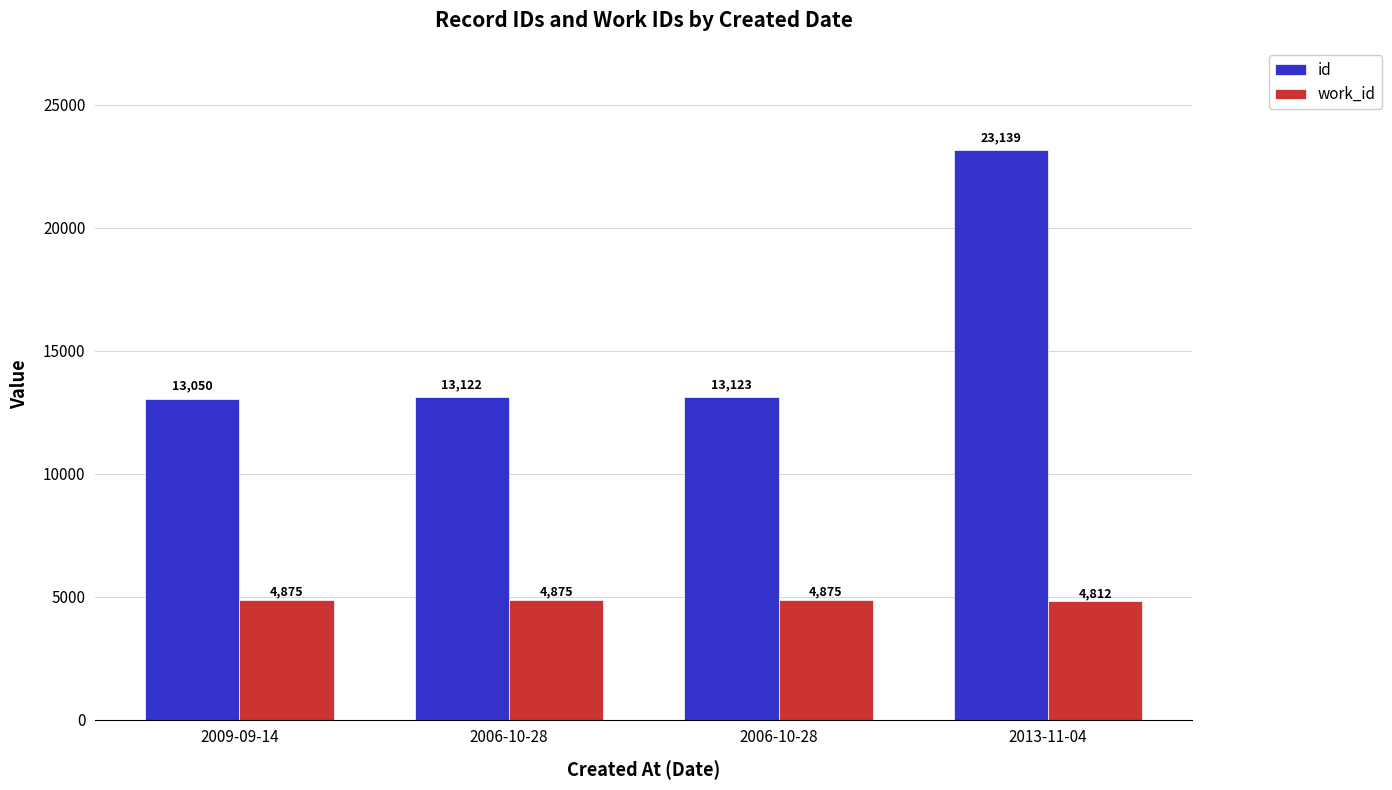

What is the total value across all series at 2006-10-28?

17997